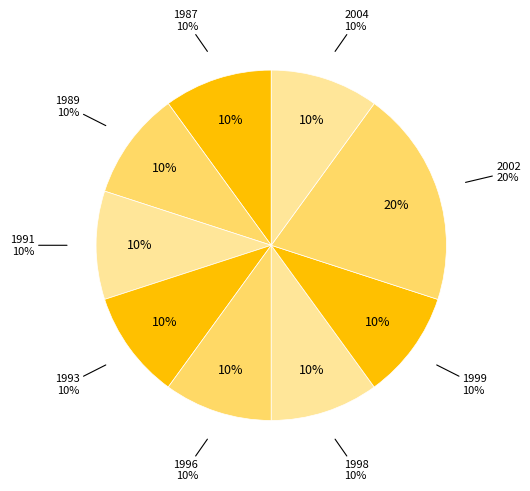

To the nearest percent, what percentage of the pie is 1998?

10%